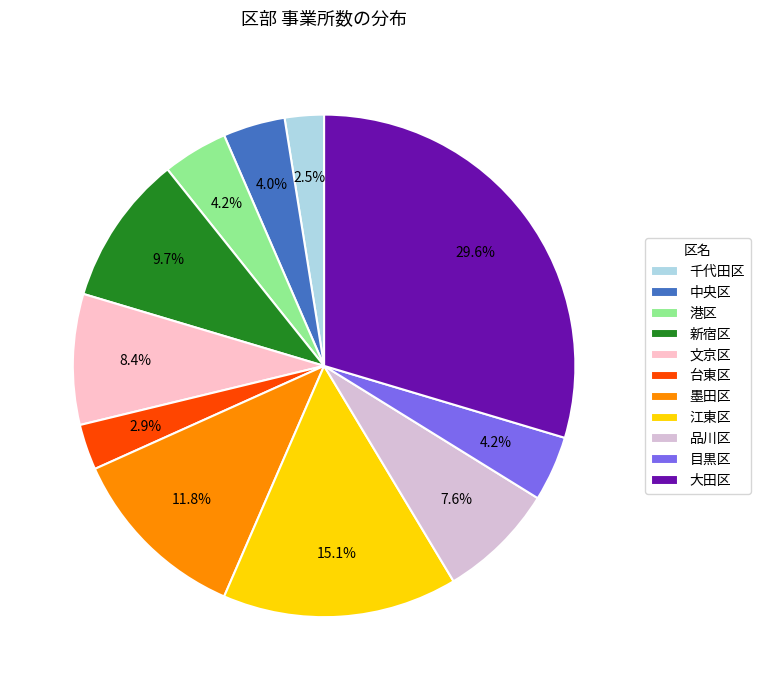

To the nearest percent, what is the combined percentage of 港区 and 江東区?

19%